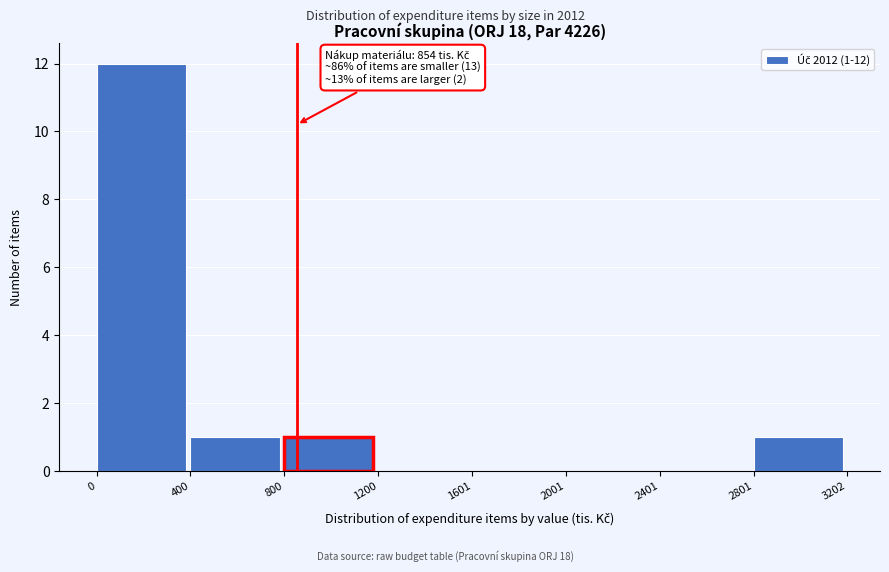

Which range on the x-axis has the tallest bar?

0 to 400